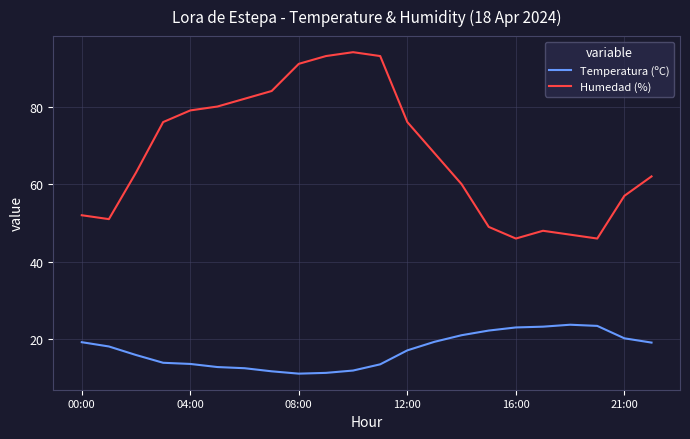

How many interior local valleys does the Humedad (%) series have?

3